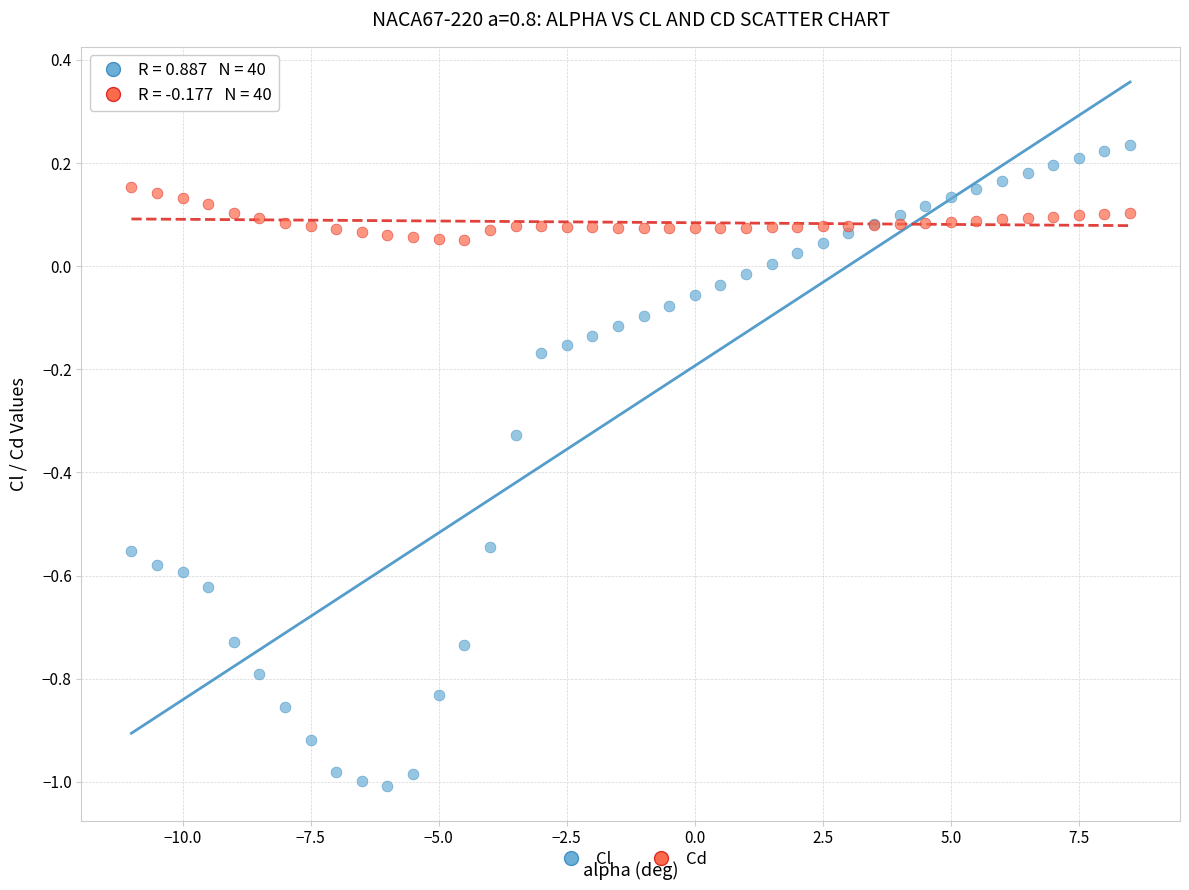

Which series reaches the maximum Y coordinate?

Cl